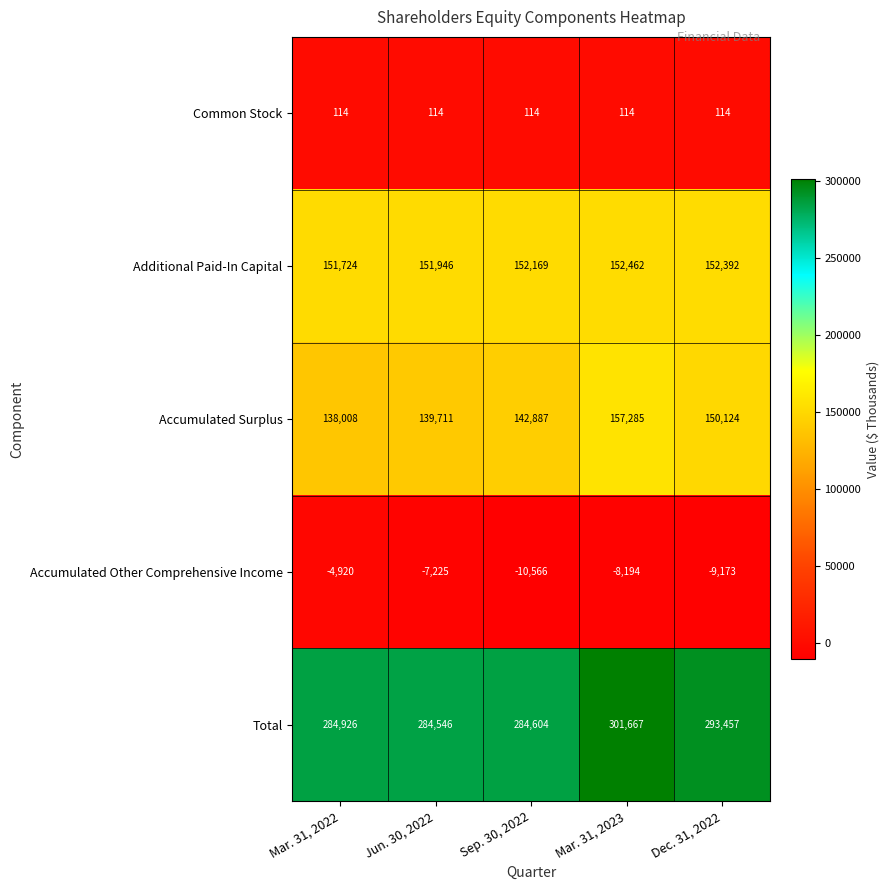

Which series has the largest range (max minus min)?

Accumulated Surplus